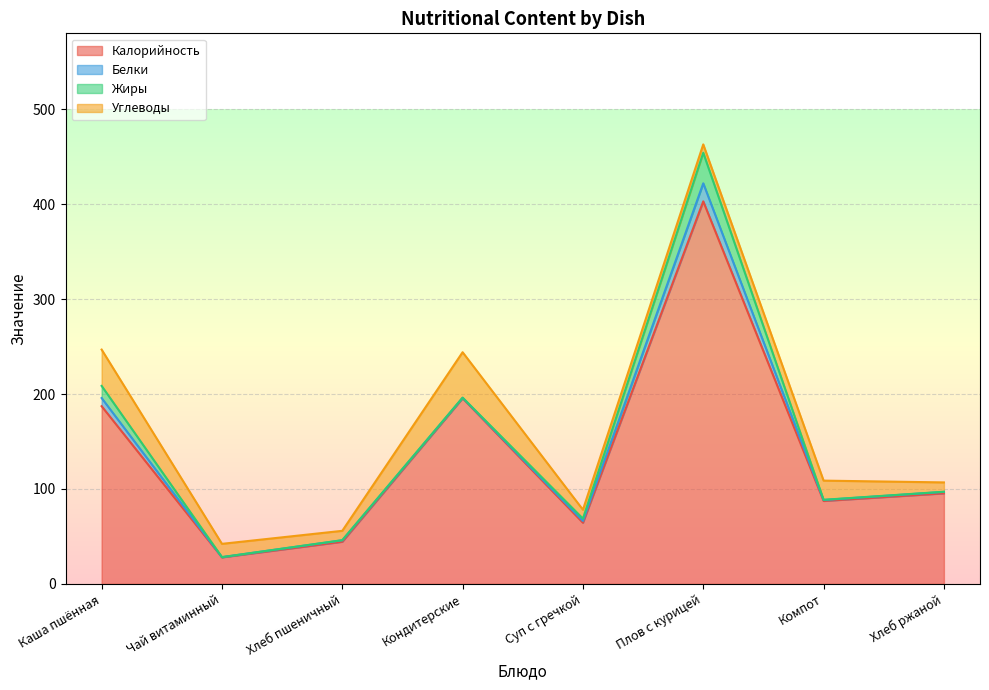

At which category is the sum across all series the highest?

Плов с курицей